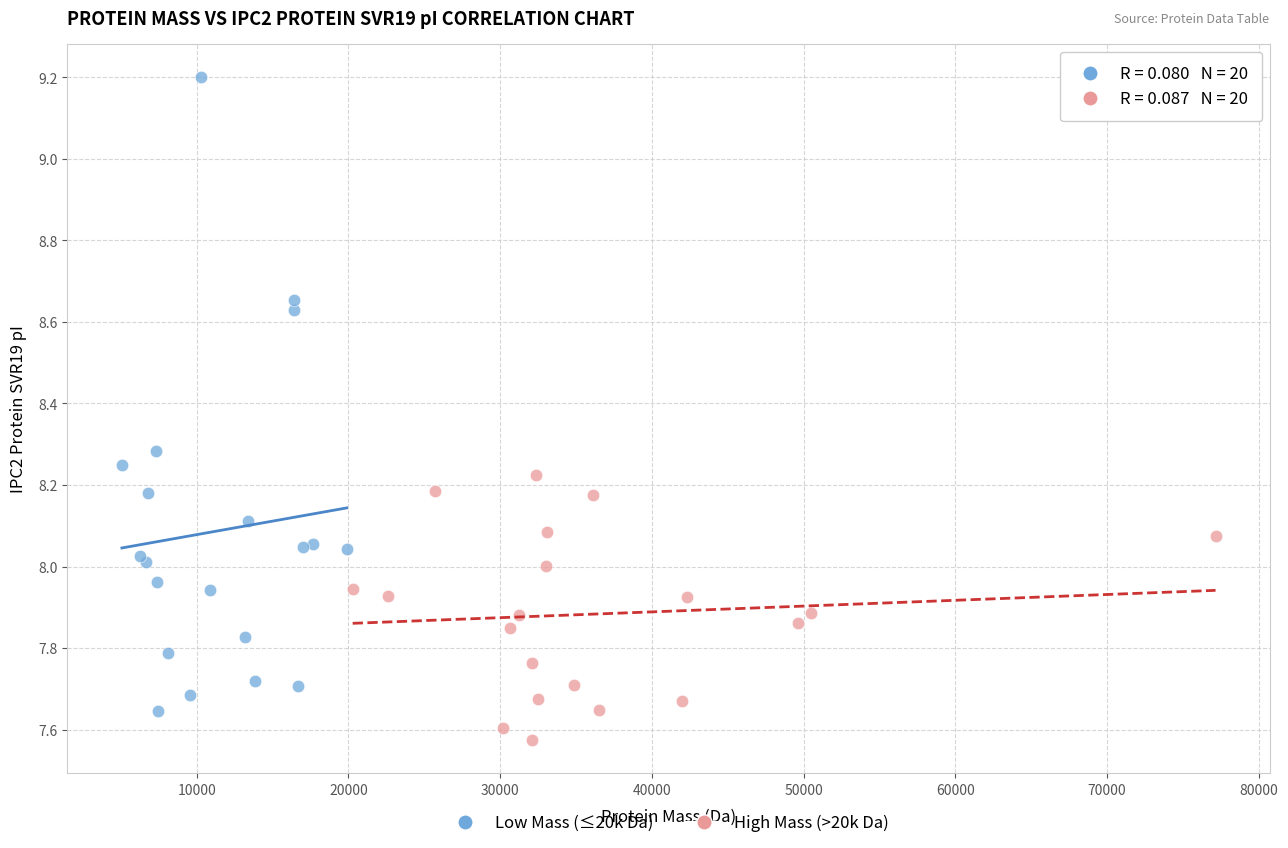

Which series has the widest spread of Y values?

Low Mass (≤20k Da)